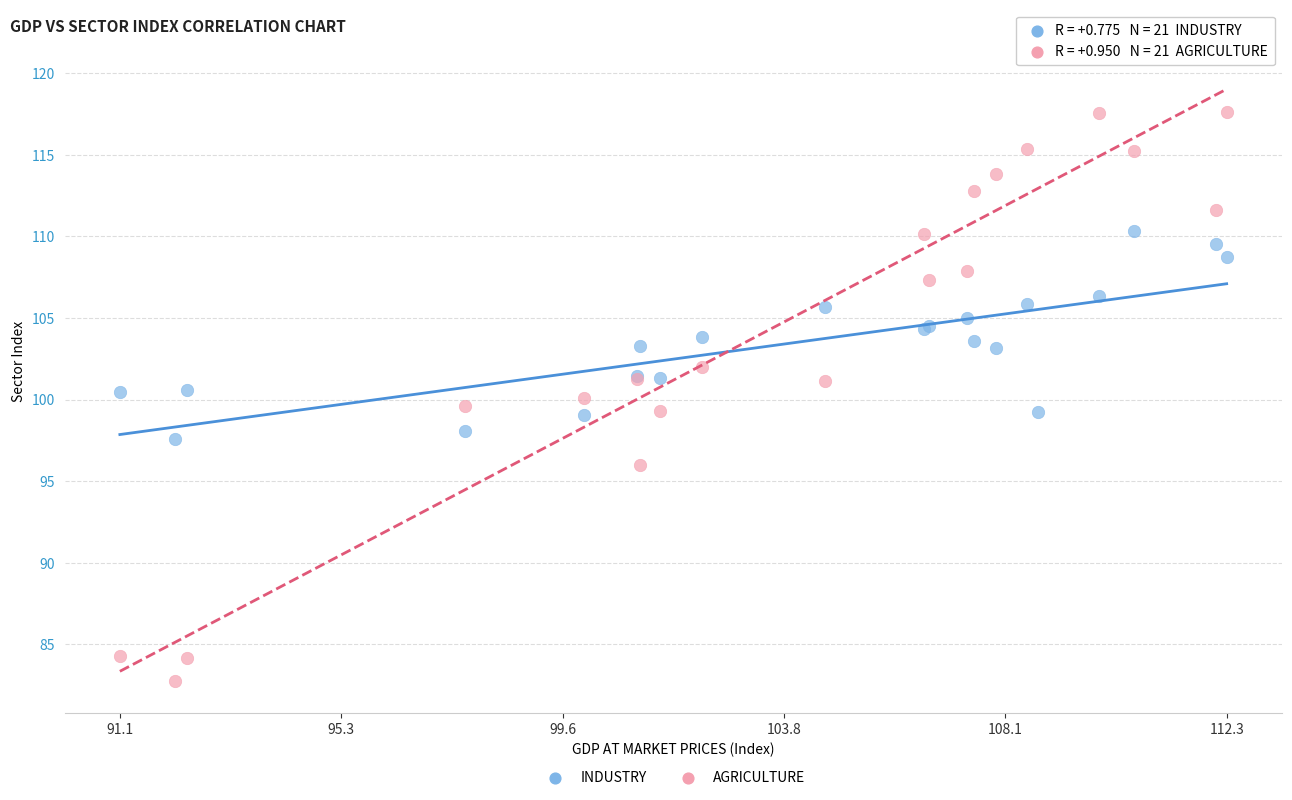

Which series contains the highest Y value?

AGRICULTURE